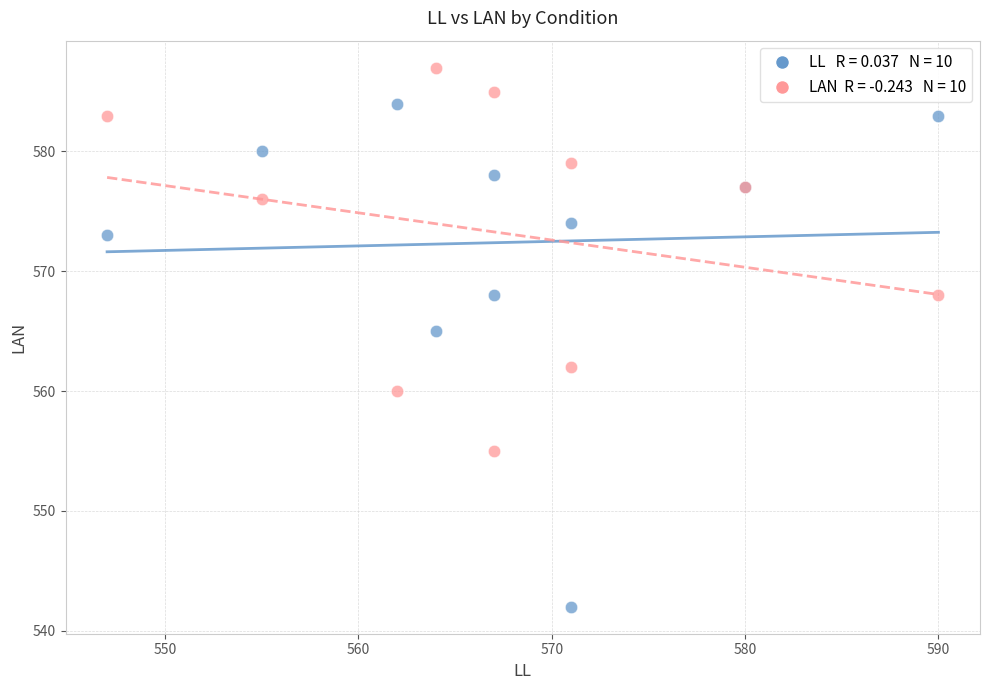

Across all series, what Y value is closest to 564?

565